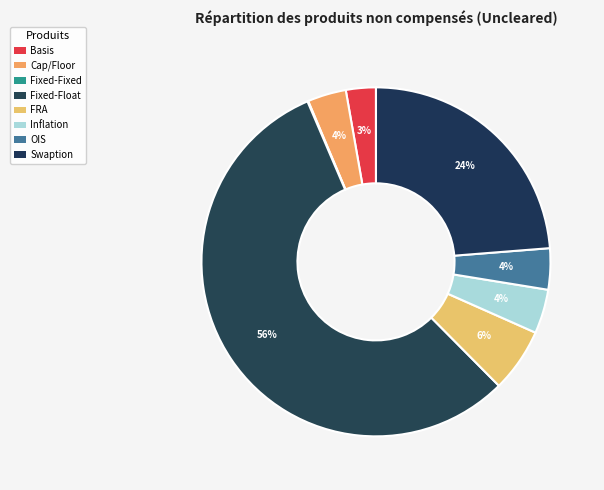

Count the number of slices in the pie.

8